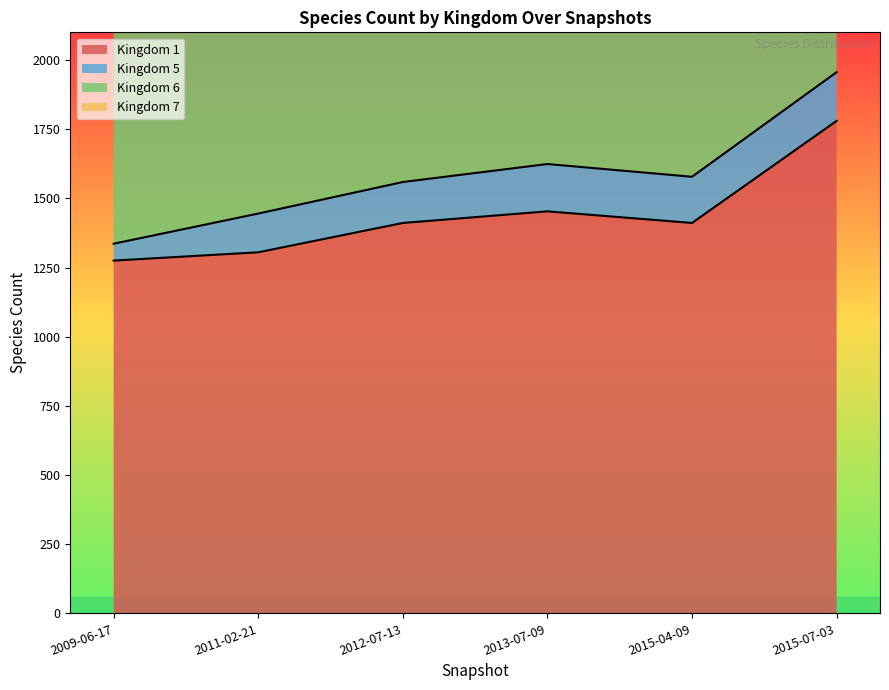

After their last crossing, which series has the higher values: Kingdom 1 or Kingdom 6?

Kingdom 6